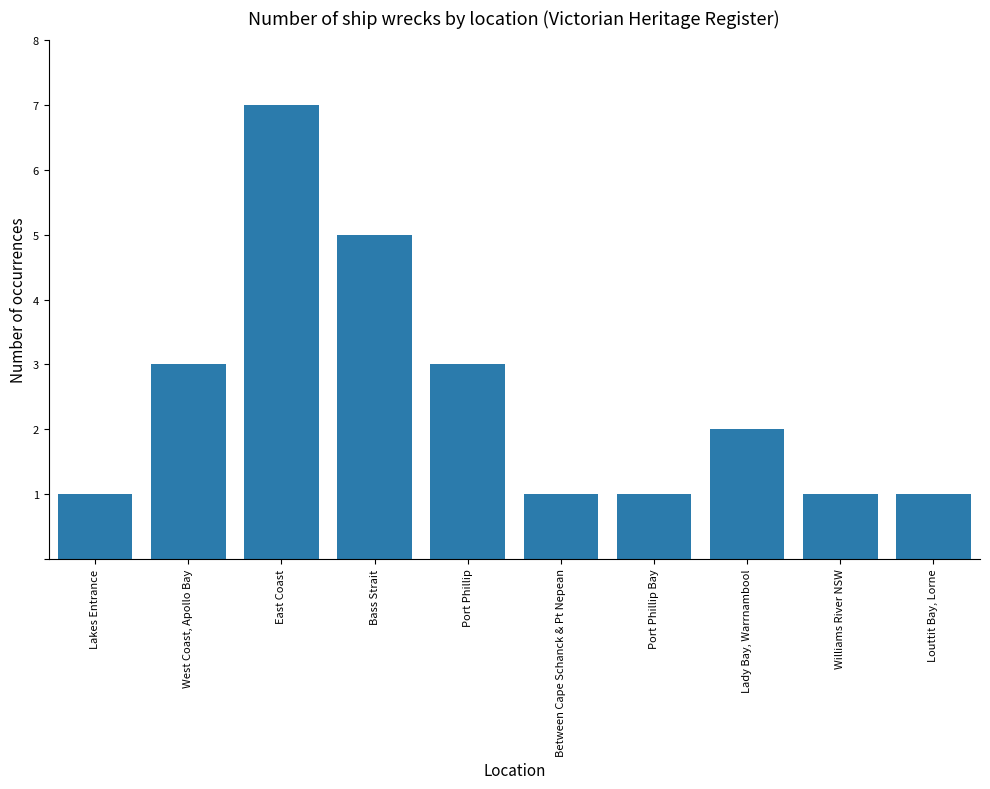

What position from the left is Lakes Entrance?

1